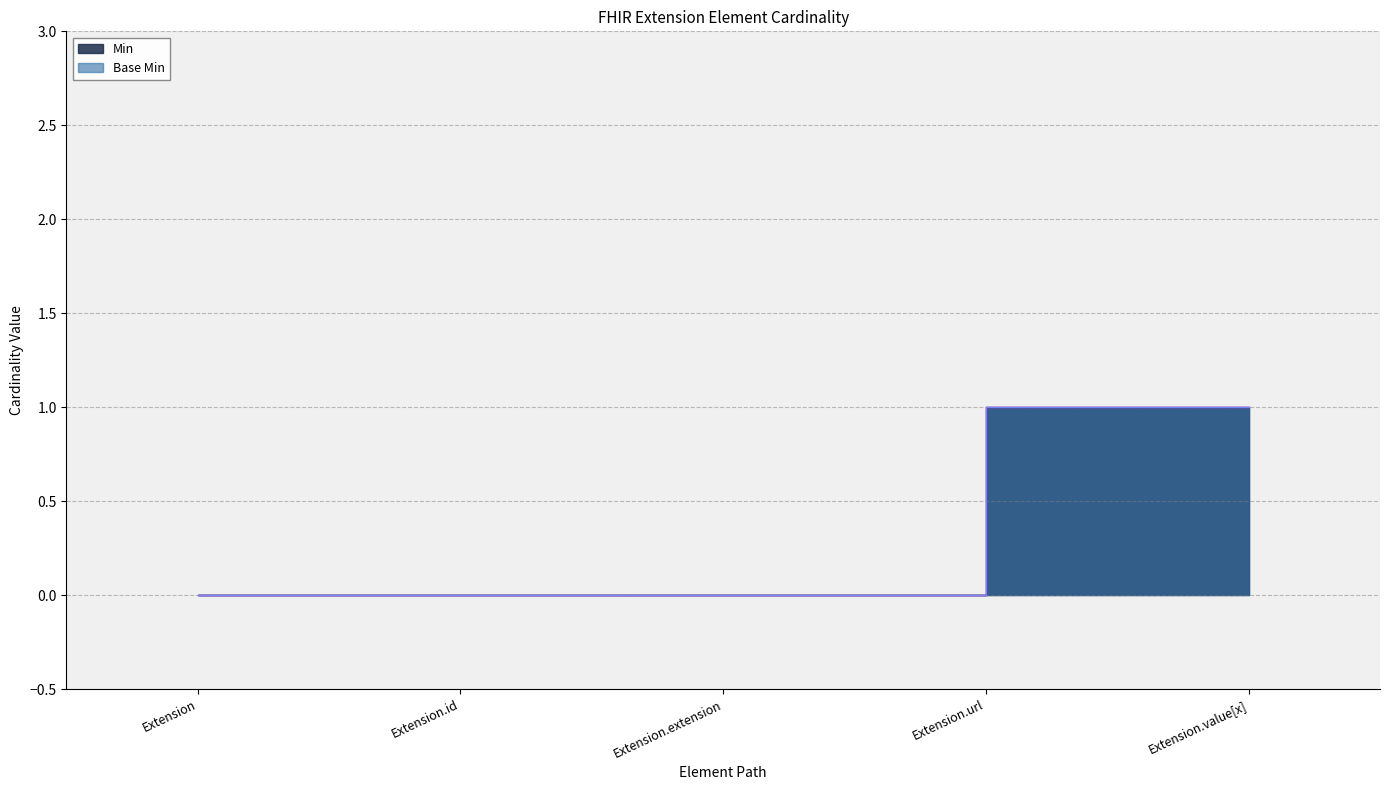

How many distinct data groups are displayed?

2